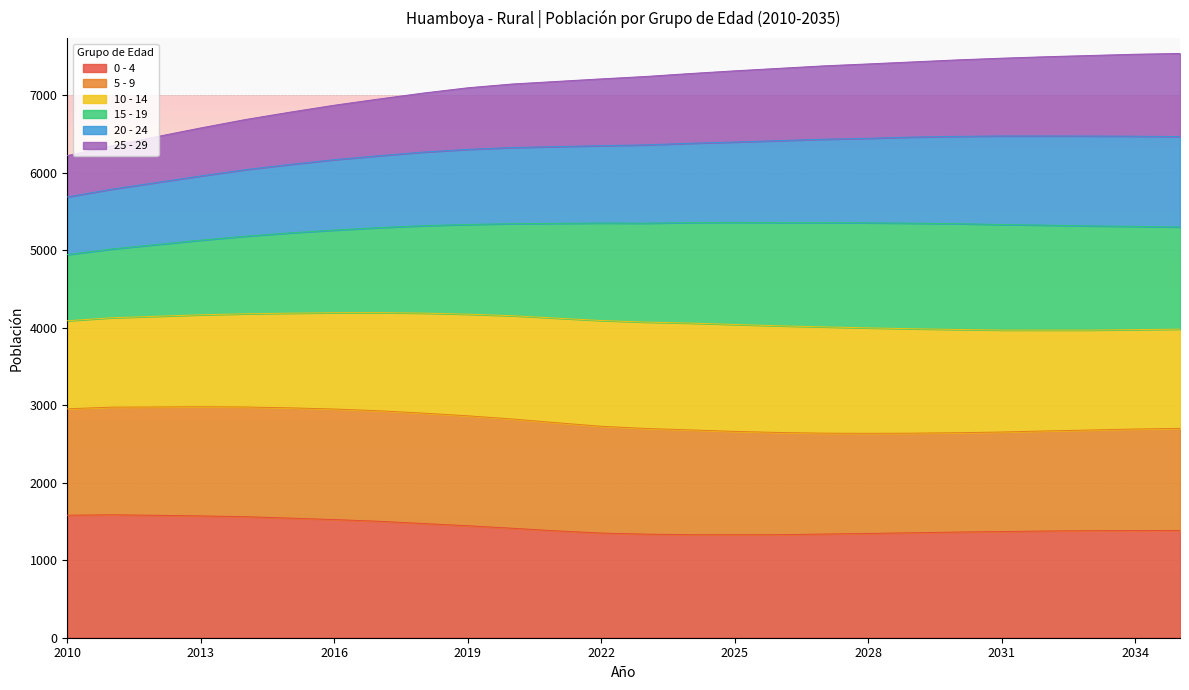

Which series has the widest spread of values?

15 - 19